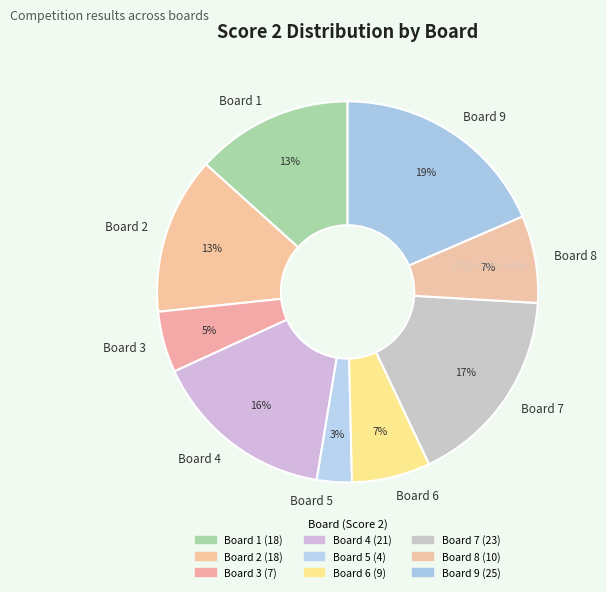

How many slices are in this pie chart?

9